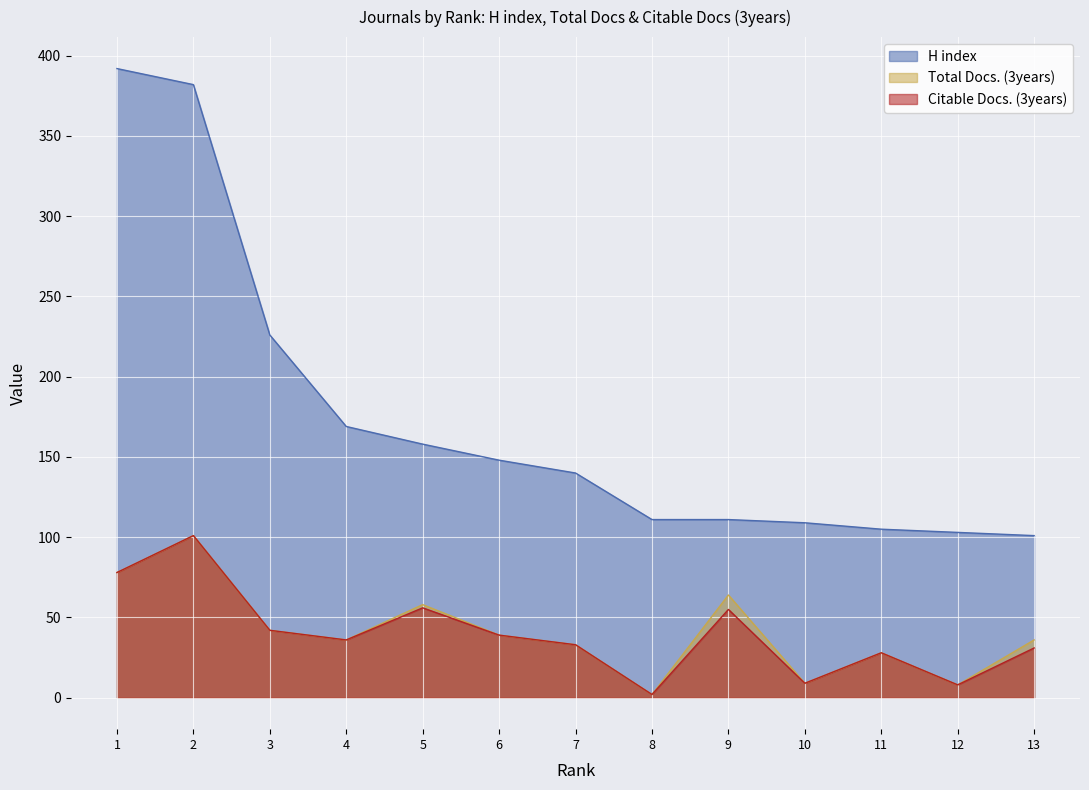

At which category is the sum across all series the highest?

2